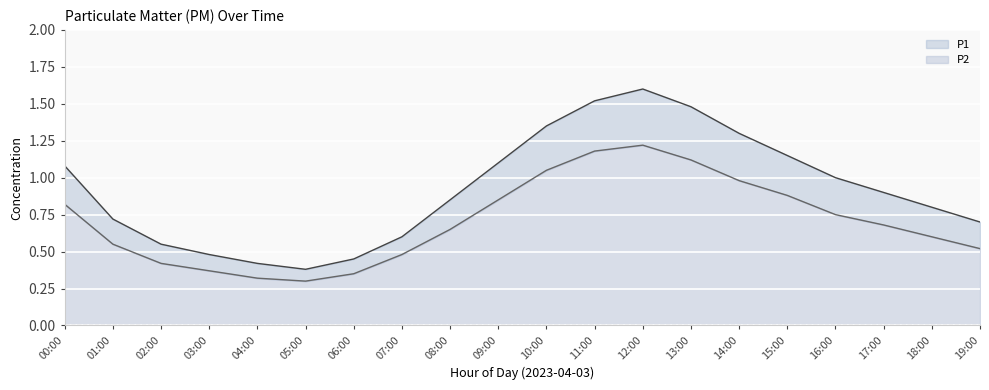

Between 13:00 and 15:00, which series saw the biggest shift?

P1